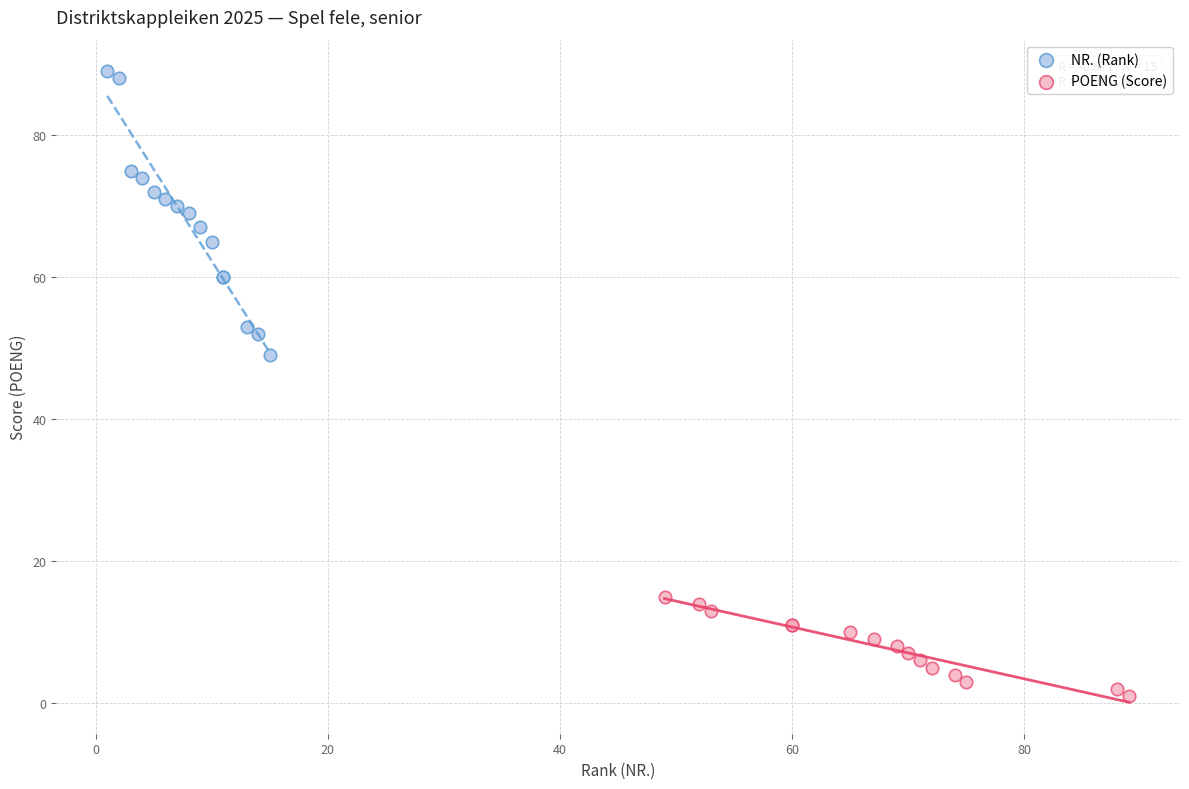

What are all the series names shown in the legend?

NR. (Rank), POENG (Score)